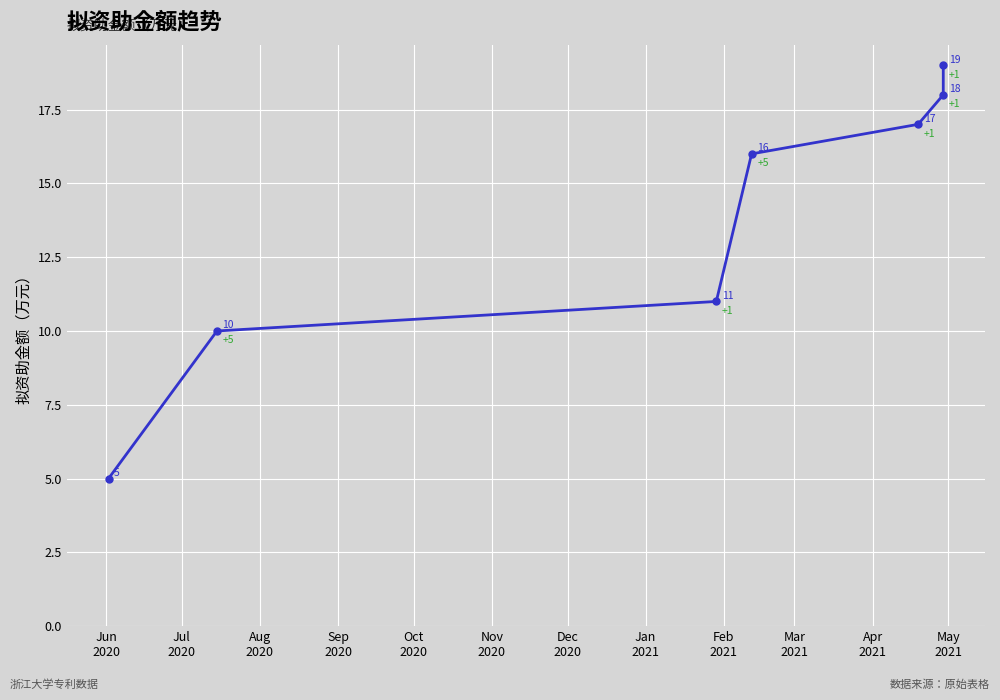

Which category has the lowest value across all series?

Jun
2020